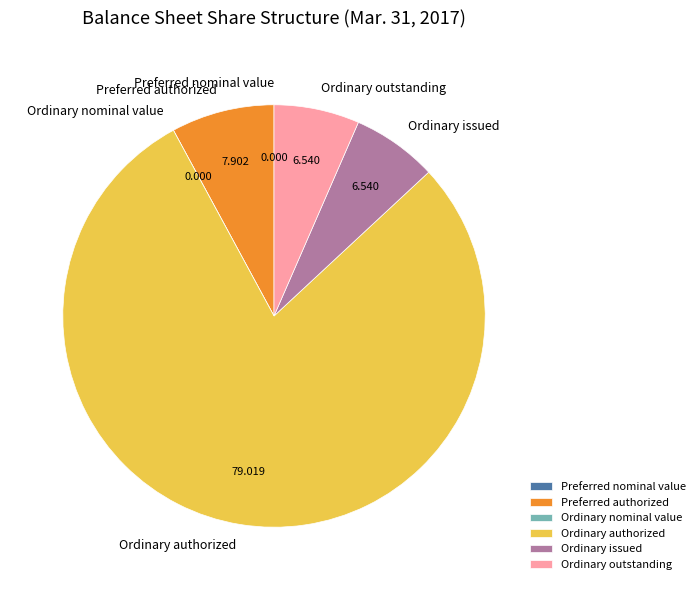

What is the majority slice?

Ordinary authorized